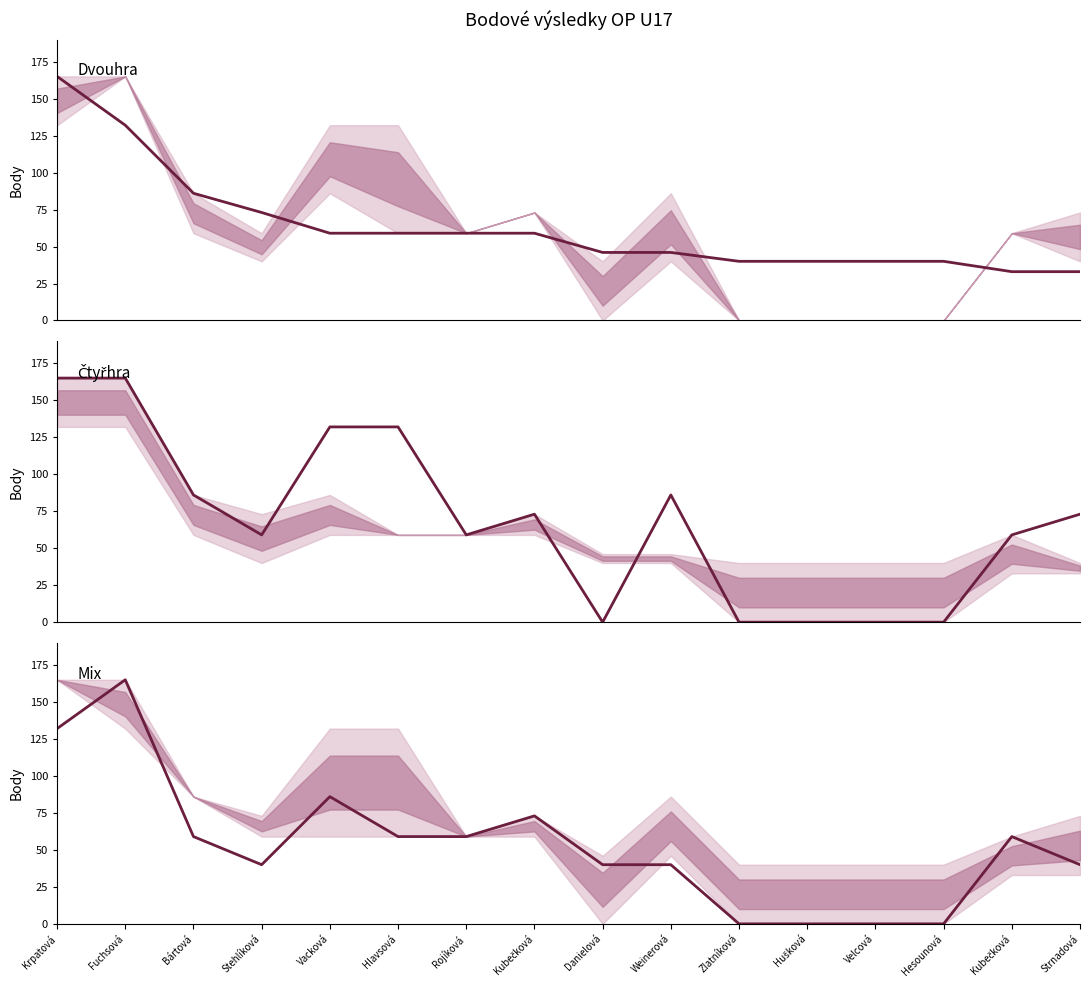

True or false: Mix has a value of 8 at Stehlíková.

False